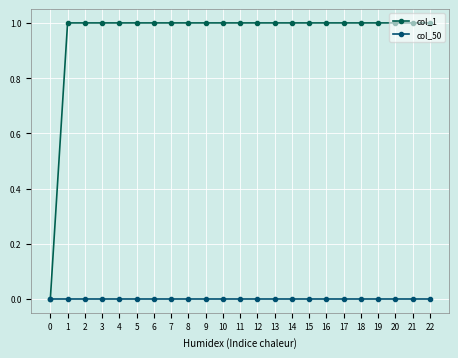

How many positive values does the col_1 series have?

22